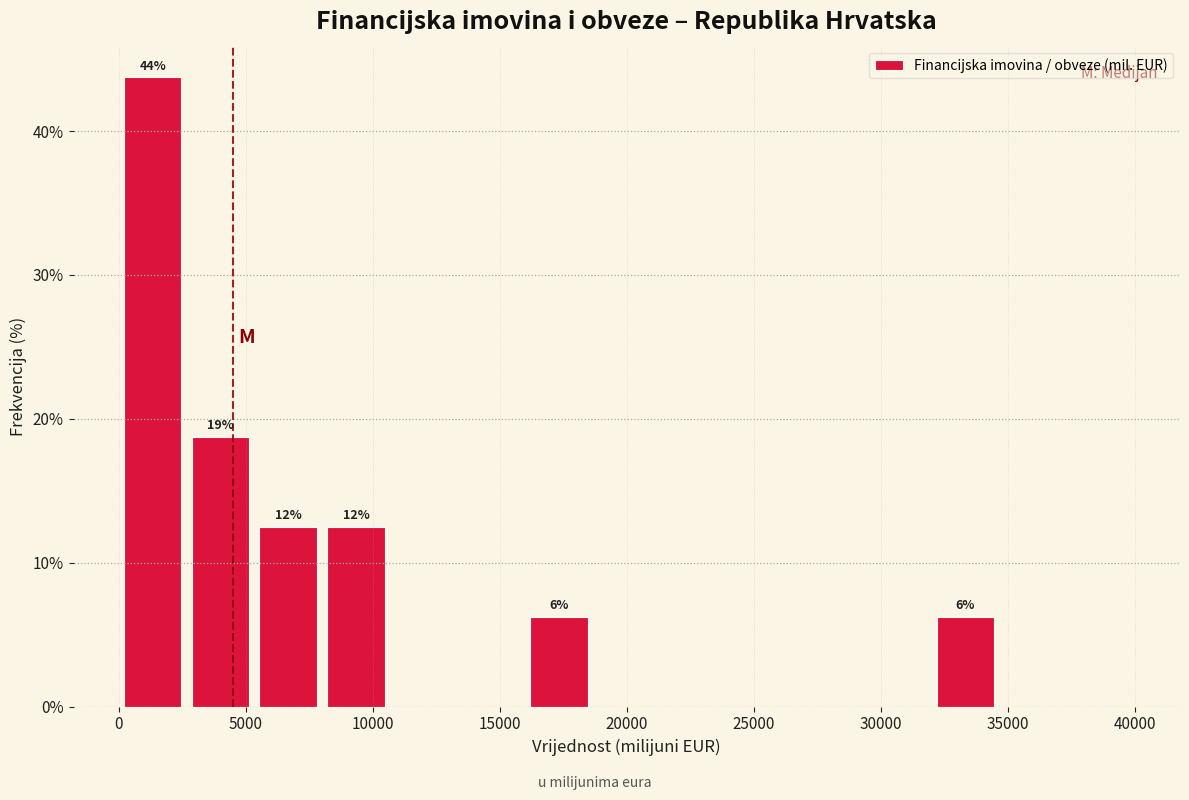

Which range on the x-axis has the tallest bar?

0 to 2500